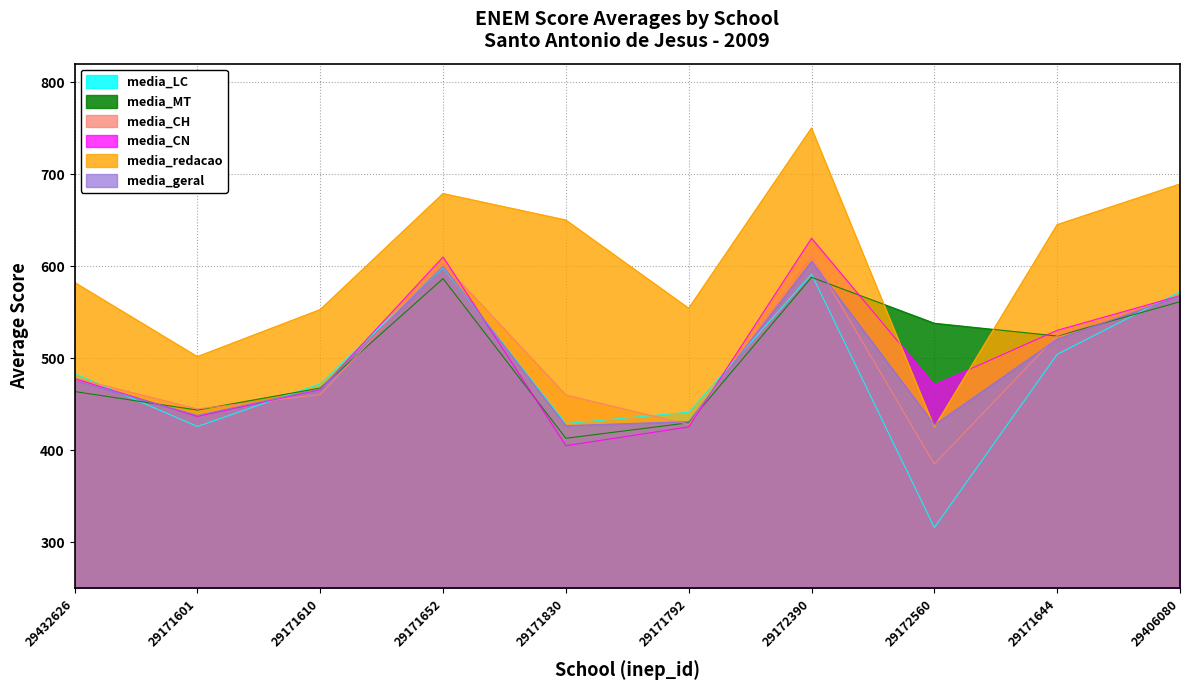

What is the sum of the media_MT values at 29171644 and 29171652?

1110.6